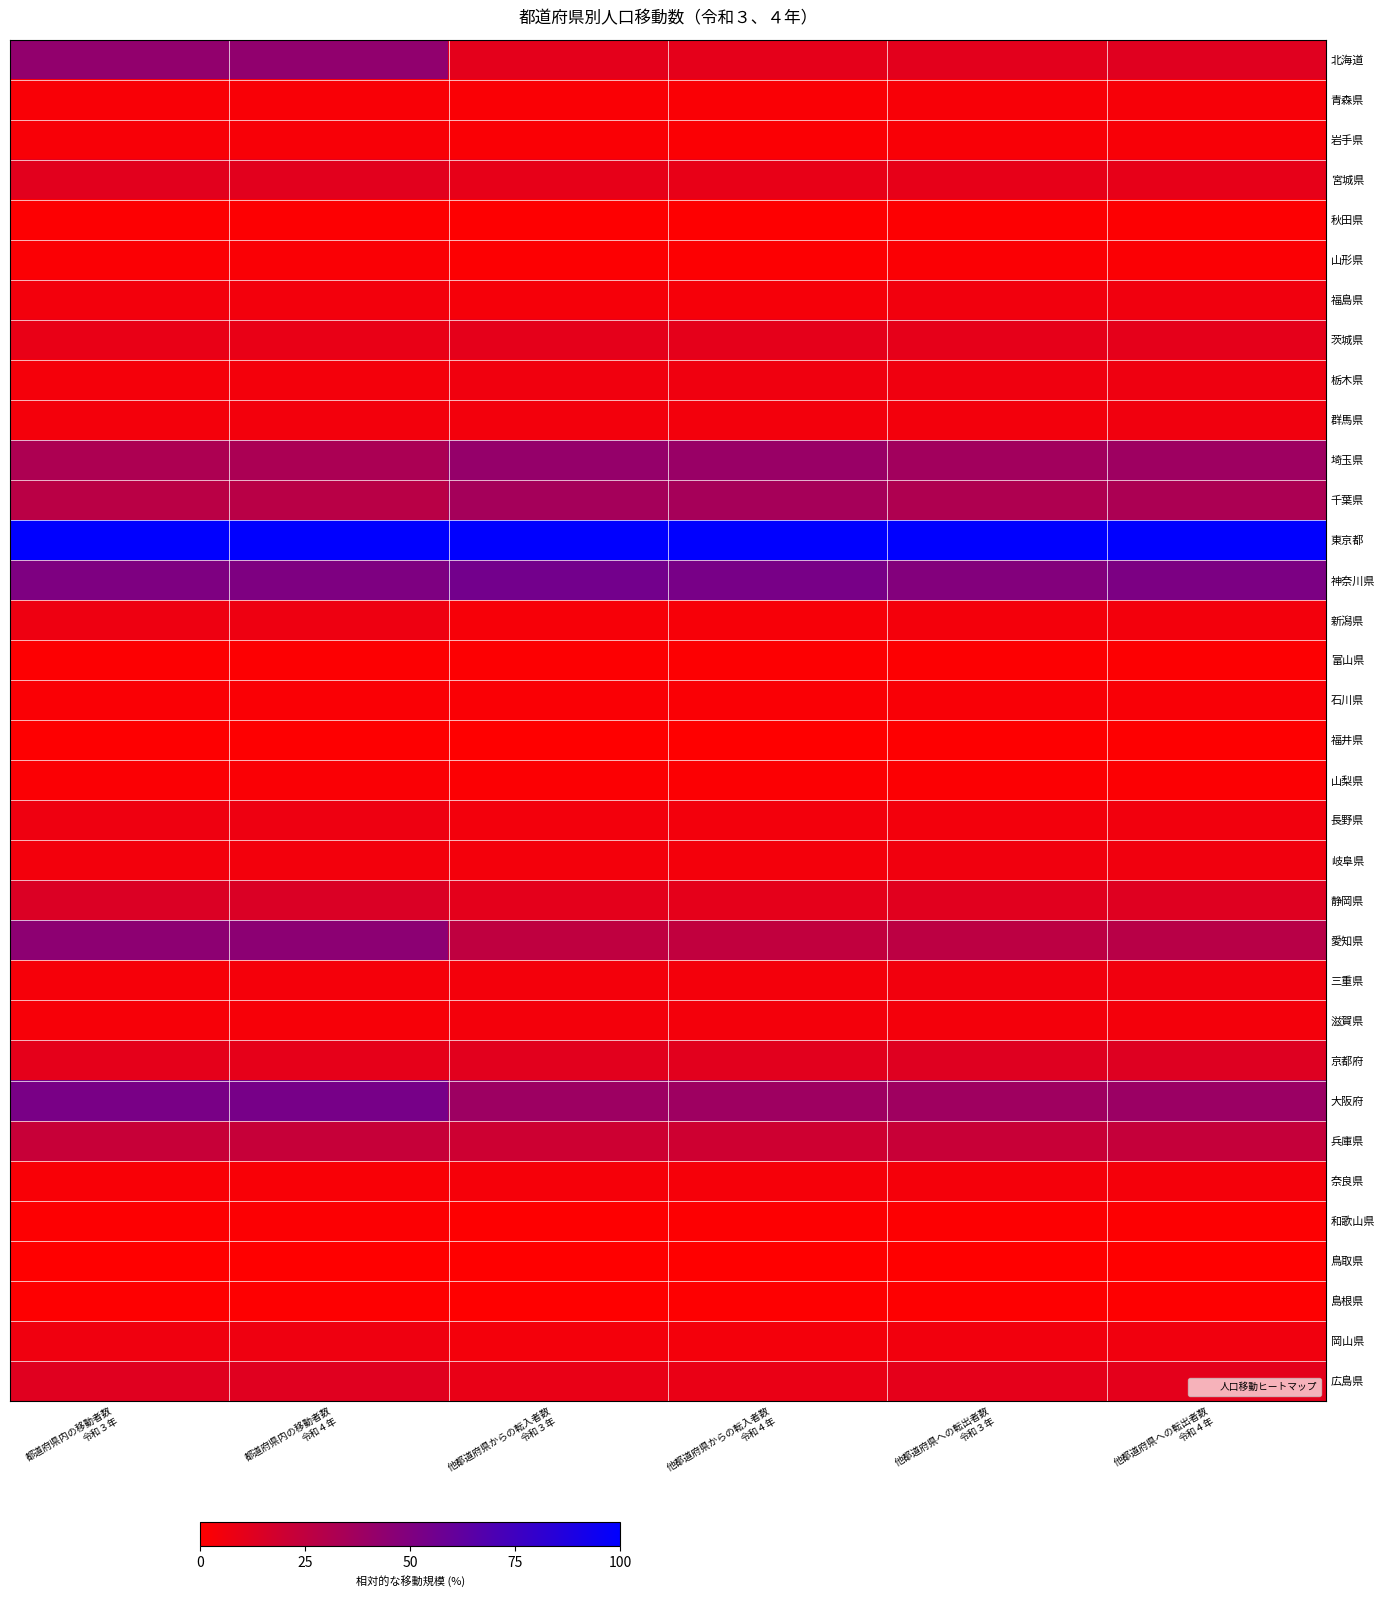

Rank the series at 他都道府県への転出者数 令和３年 from highest to lowest value.

東京都, 神奈川県, 大阪府, 埼玉県, 千葉県, 愛知県, 兵庫県, 京都府, 静岡県, 北海道, 広島県, 茨城県, 宮城県, 栃木県, 岐阜県, 岡山県, 福島県, 三重県, 群馬県, 長野県, 新潟県, 滋賀県, 奈良県, 青森県, 岩手県, 石川県, 山形県, 山梨県, 秋田県, 和歌山県, 富山県, 福井県, 島根県, 鳥取県